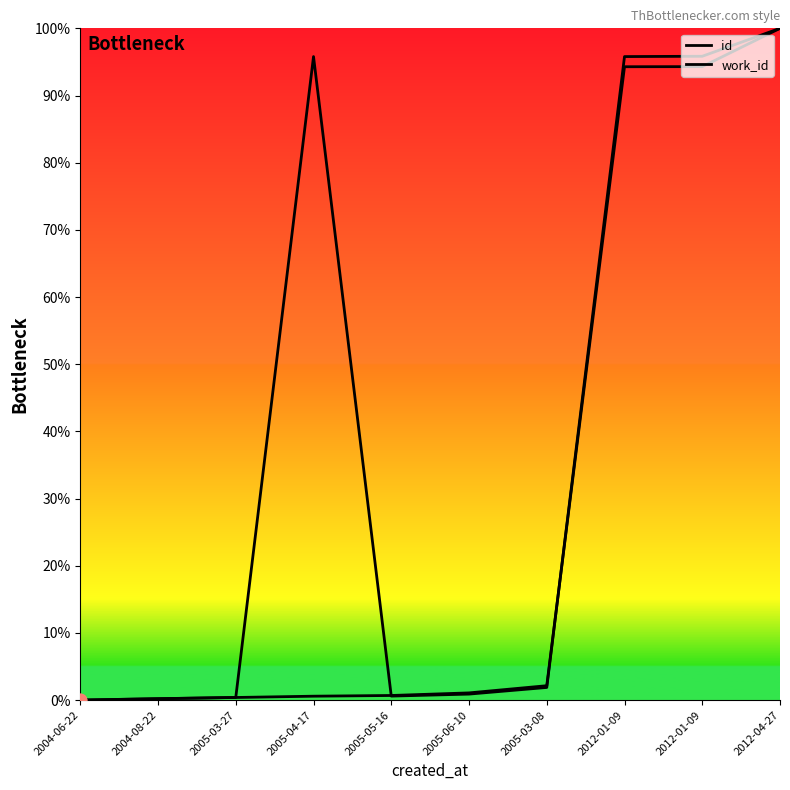

At how many categories does at least one series exceed 34?

4